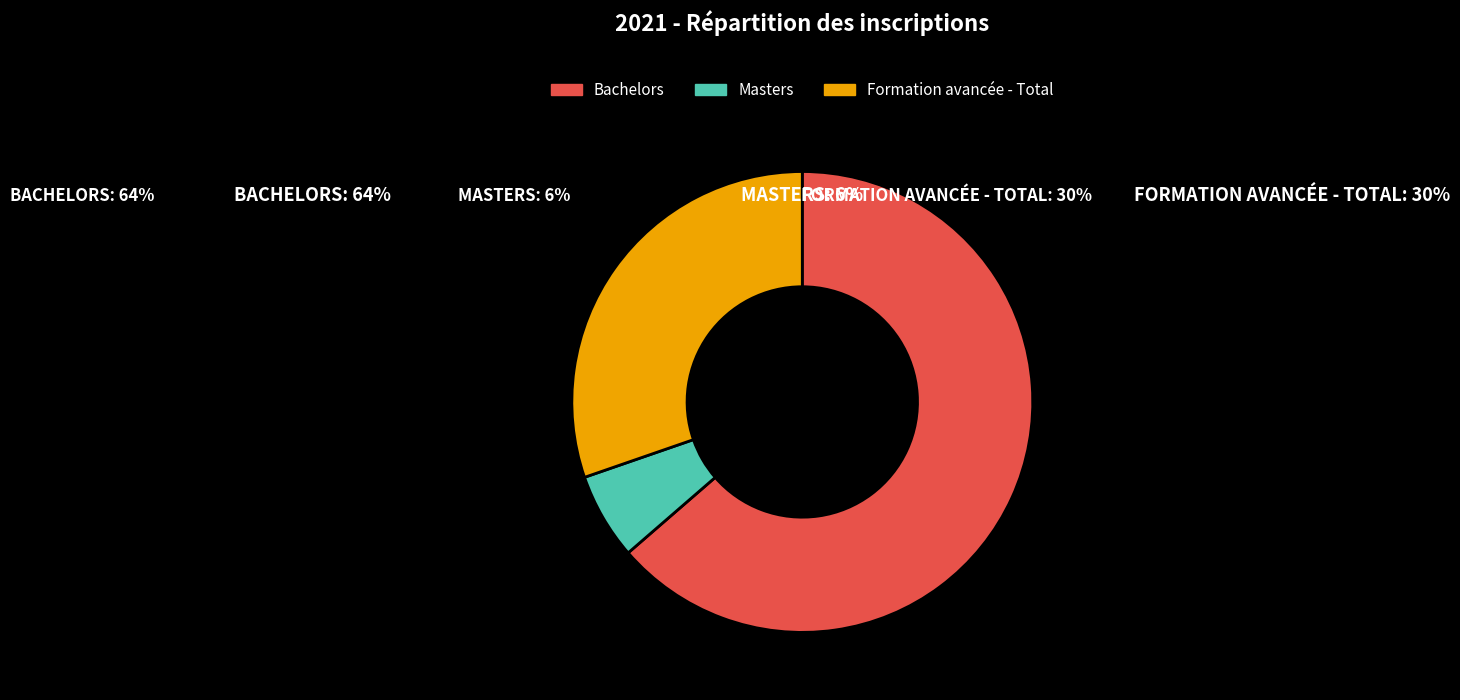

Rank the categories by value from lowest to highest.

Masters, Formation avancée - Total, Bachelors